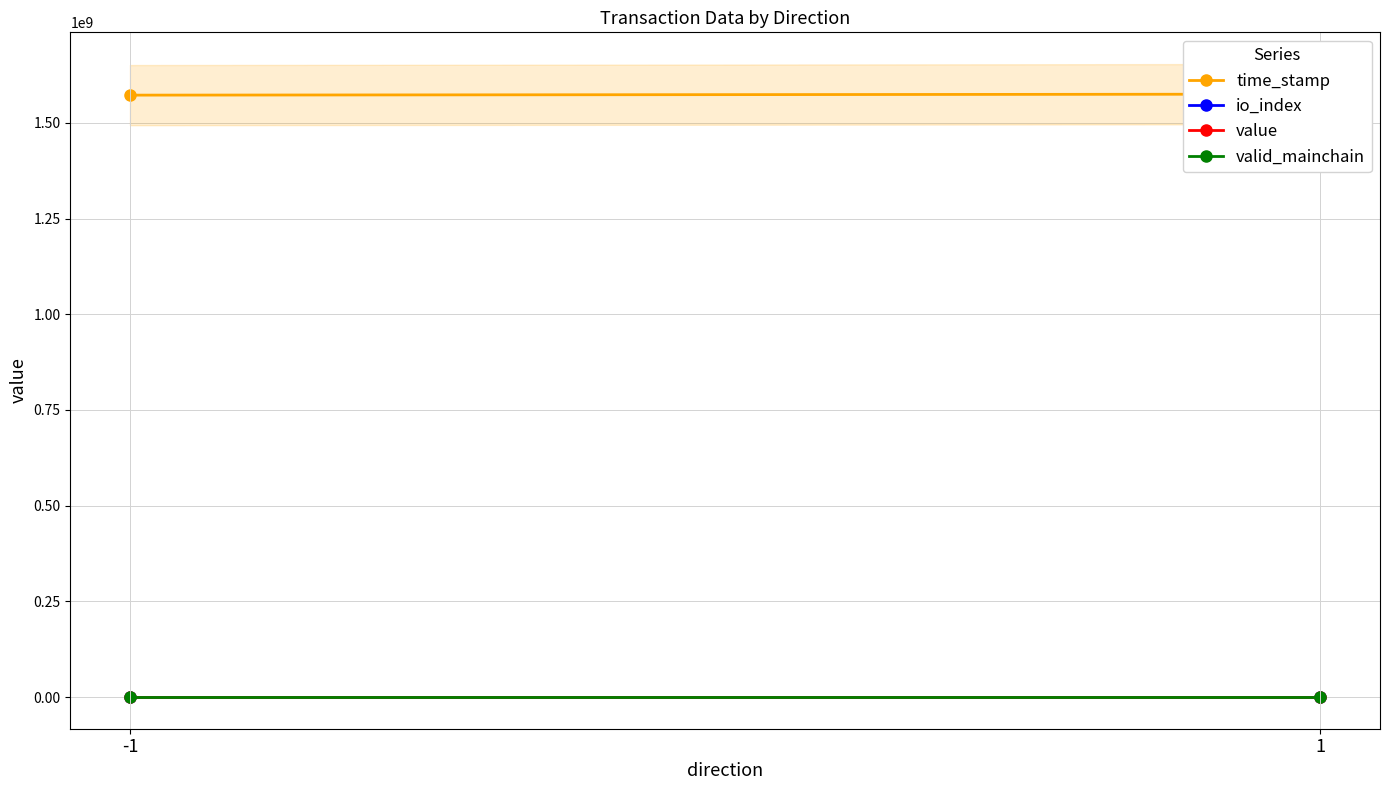

What is the greatest value displayed?

1575062503.0